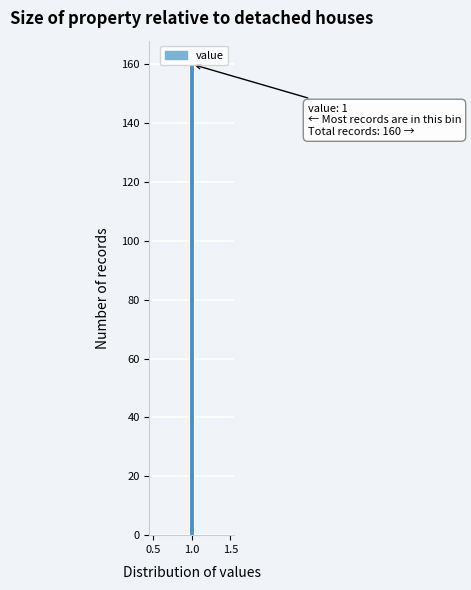

Read against the x-axis, roughly where is the centre of the tallest bar?

1.00